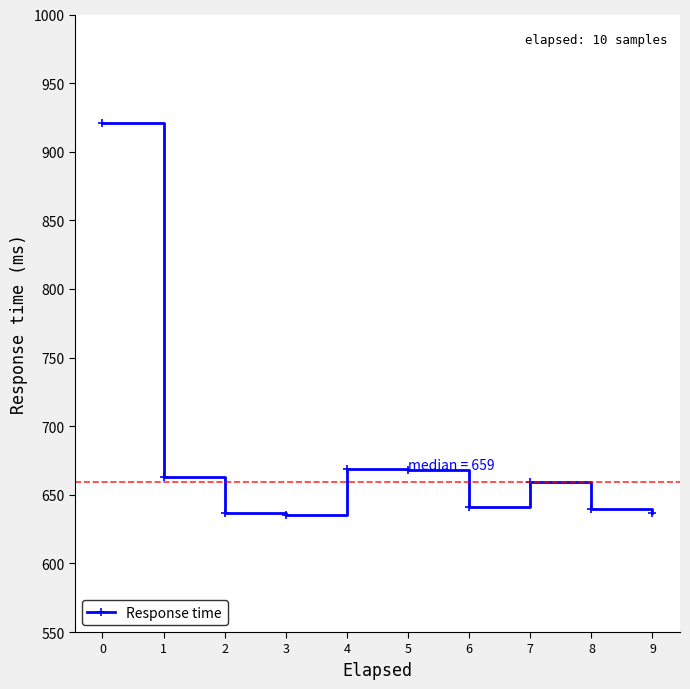

What is the value of the 8th point from the left?

659